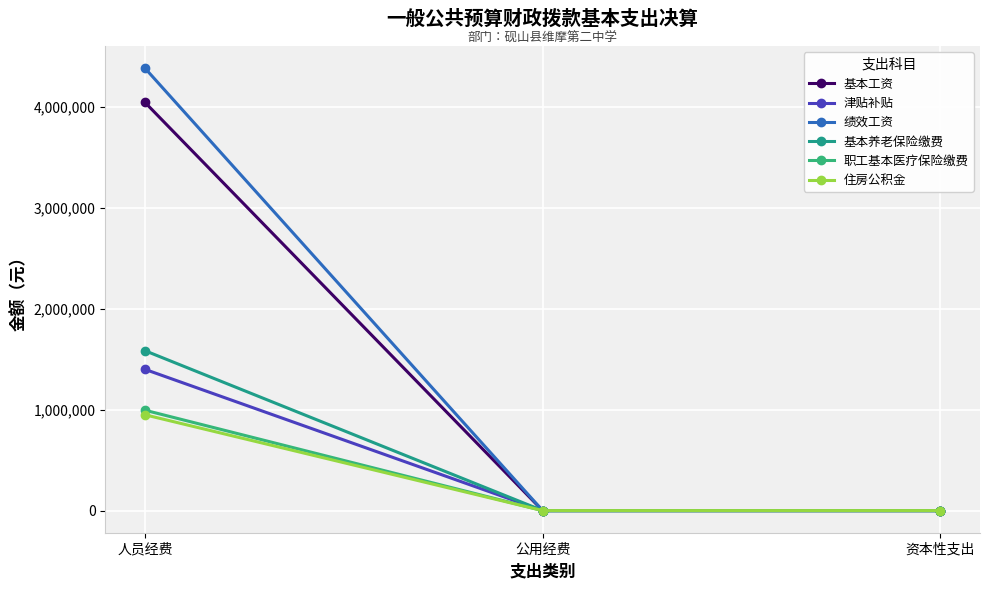

What are all the series names shown in the legend?

基本工资, 津贴补贴, 绩效工资, 基本养老保险缴费, 职工基本医疗保险缴费, 住房公积金